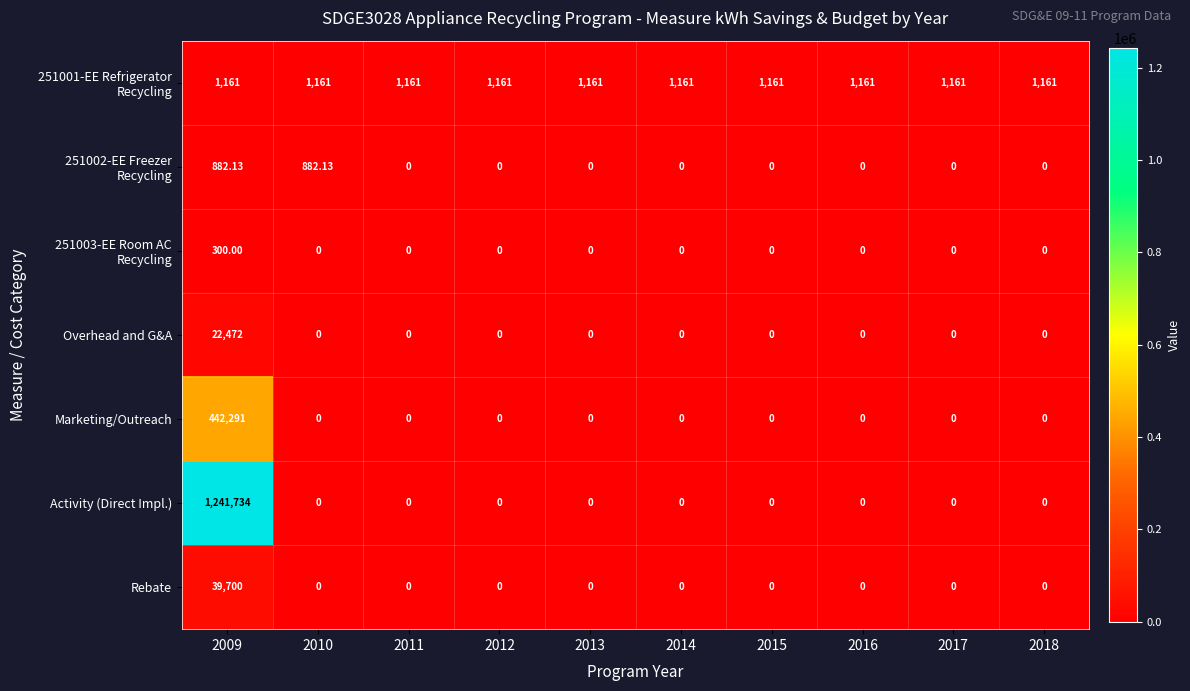

Which series has the largest total across all categories?

Activity (Direct Impl.)